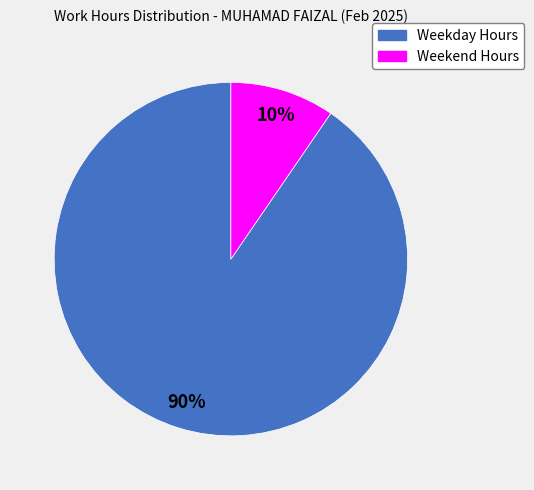

To the nearest percent, what is the average slice percentage?

50%